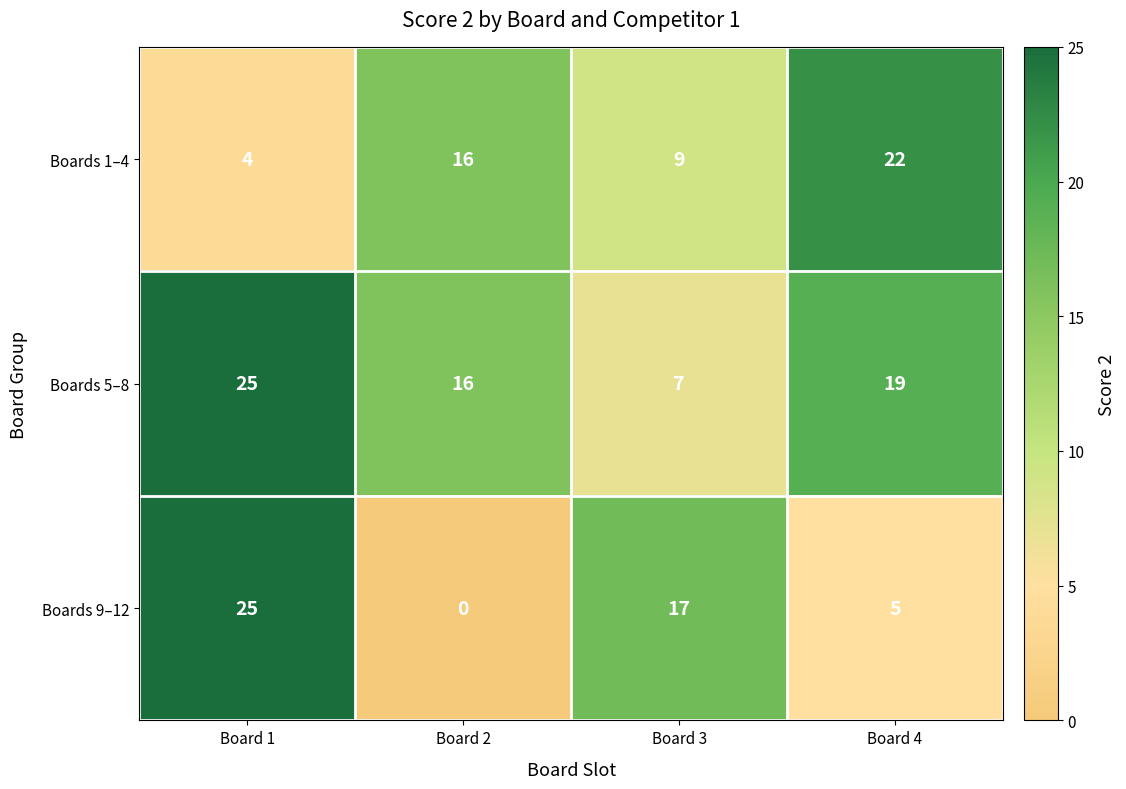

Count the number of categories in the chart.

4